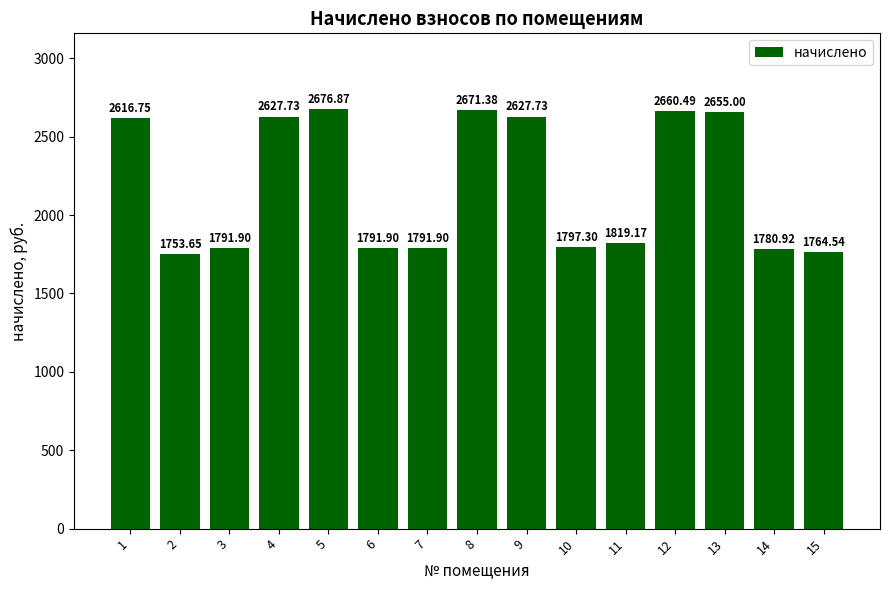

True or false: the data shows 2751.4 at 11.

False